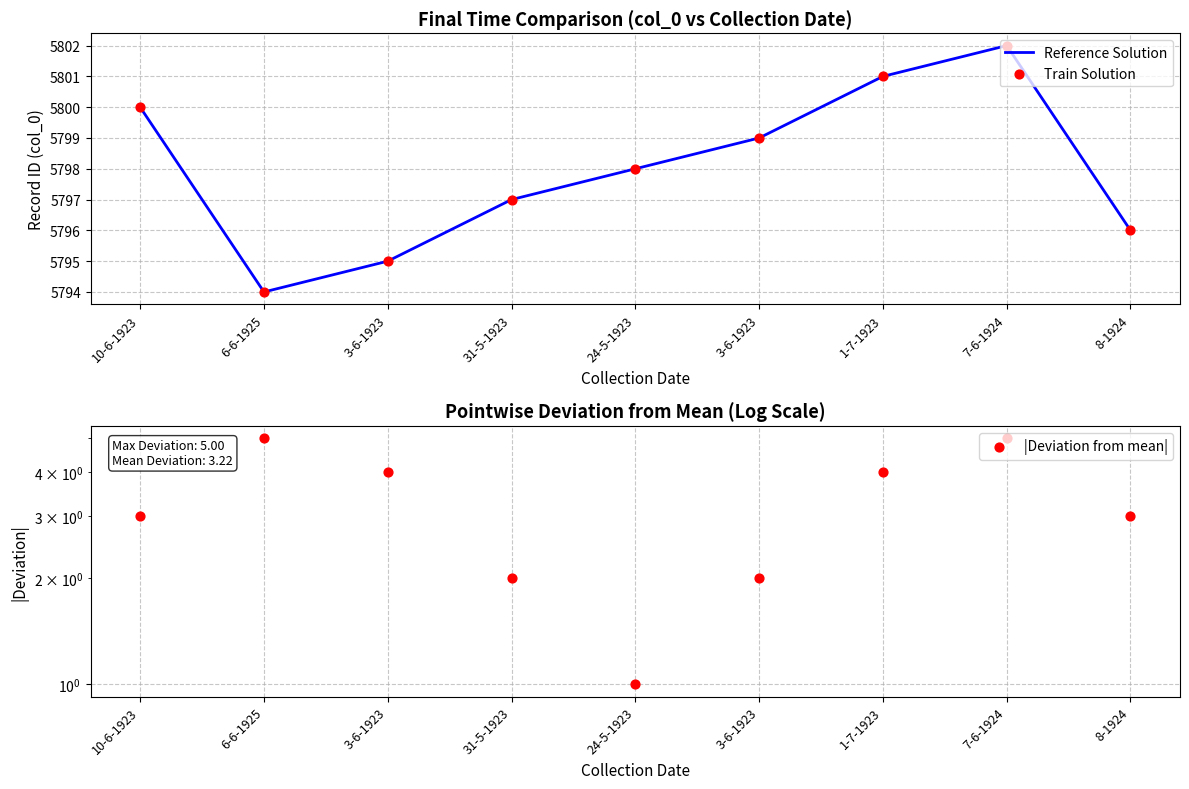

What are all the series names shown in the legend?

Reference Solution, Train Solution, |Deviation from mean|